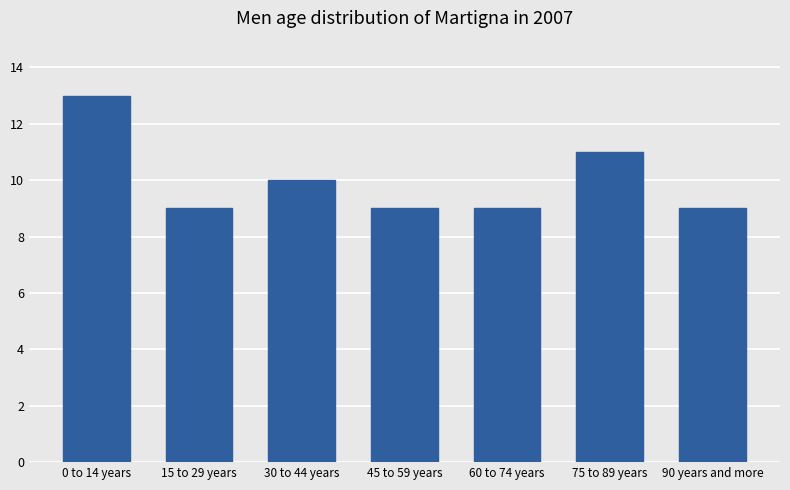

What is the value of the 7th bar from the left?

9